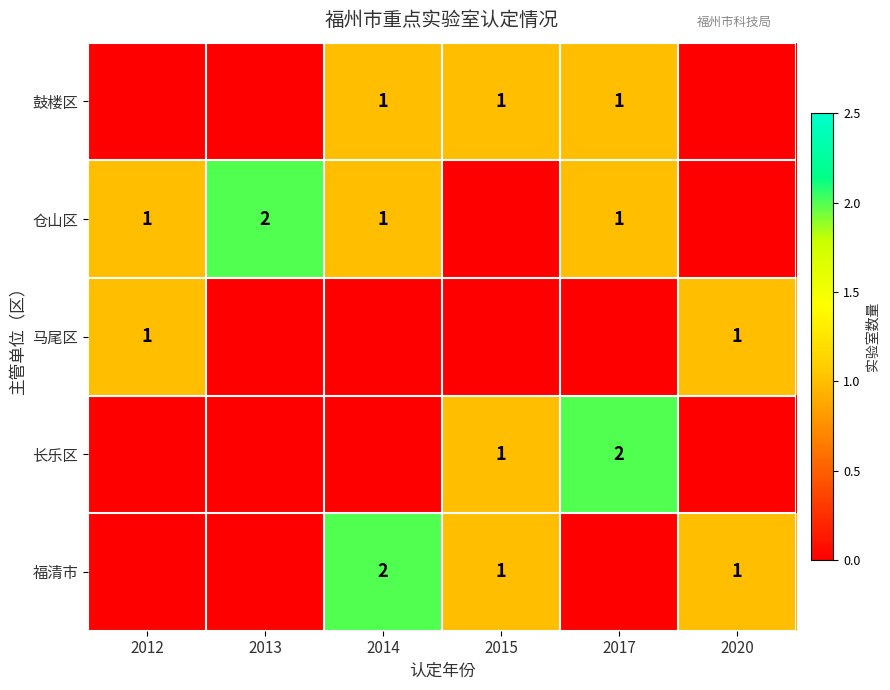

What is the difference between the highest and lowest values at 2020?

1